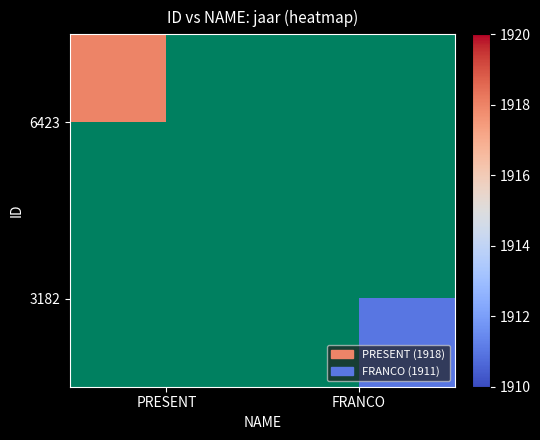

Count the number of categories in the chart.

2